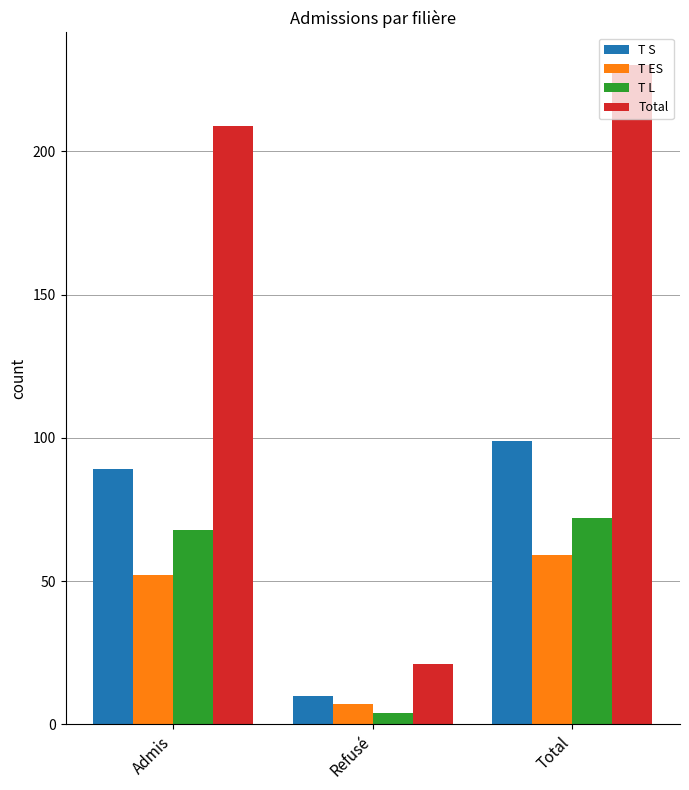

List the labels in order of T S value, largest first.

Total, Admis, Refusé